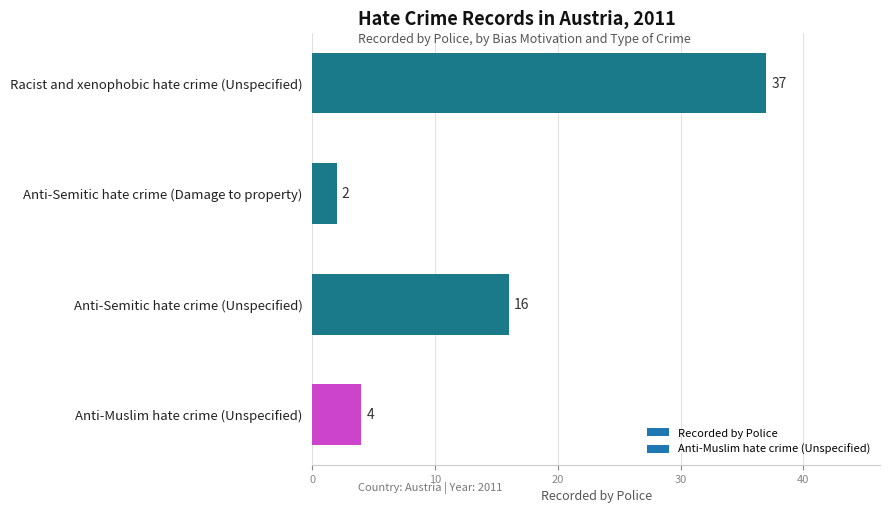

How many data points are less than 16?

2